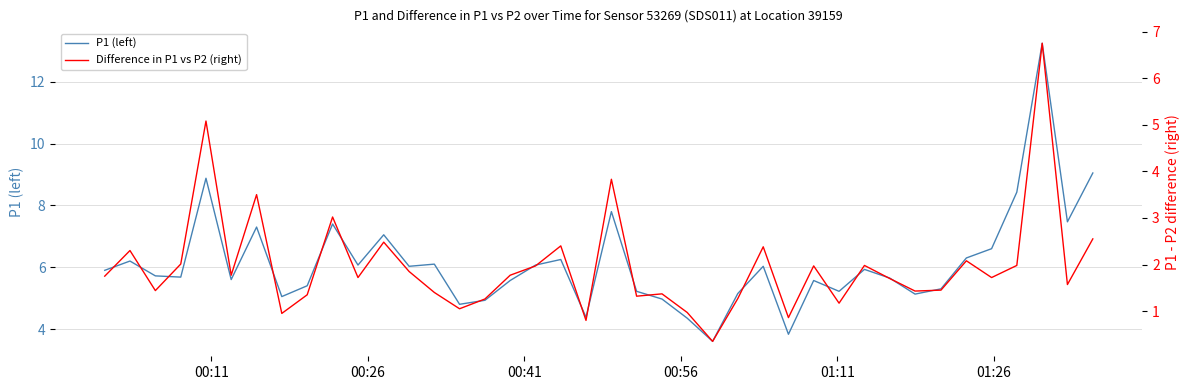

At how many categories does at least one series exceed 6?

18